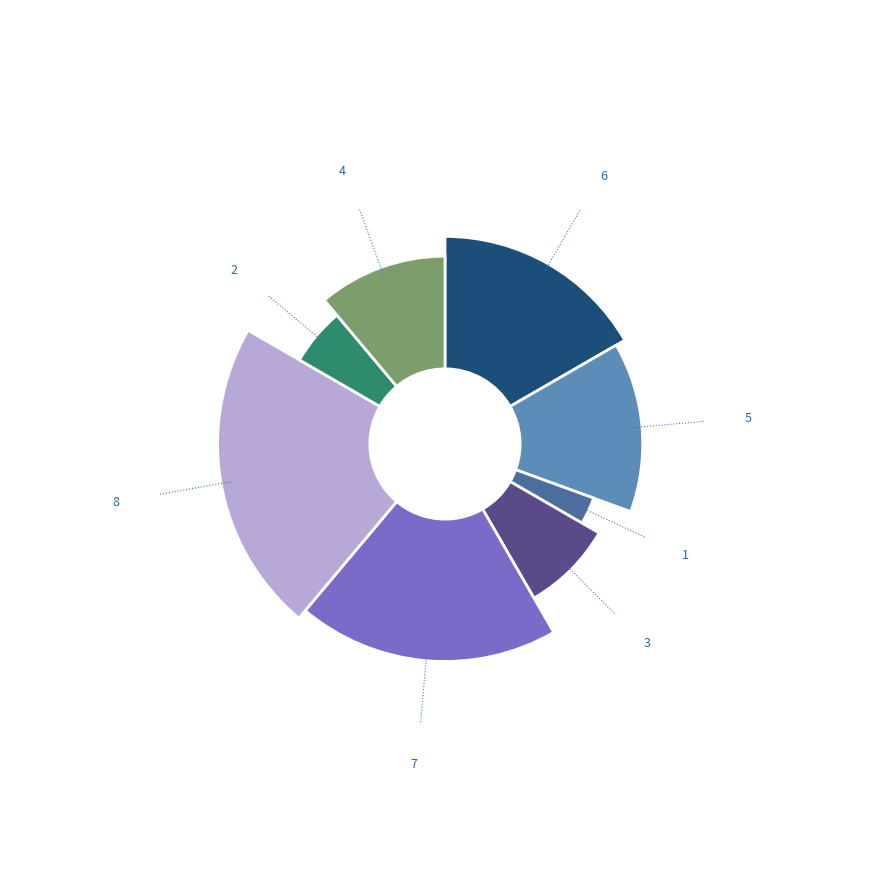

How many segments does this pie chart have?

8